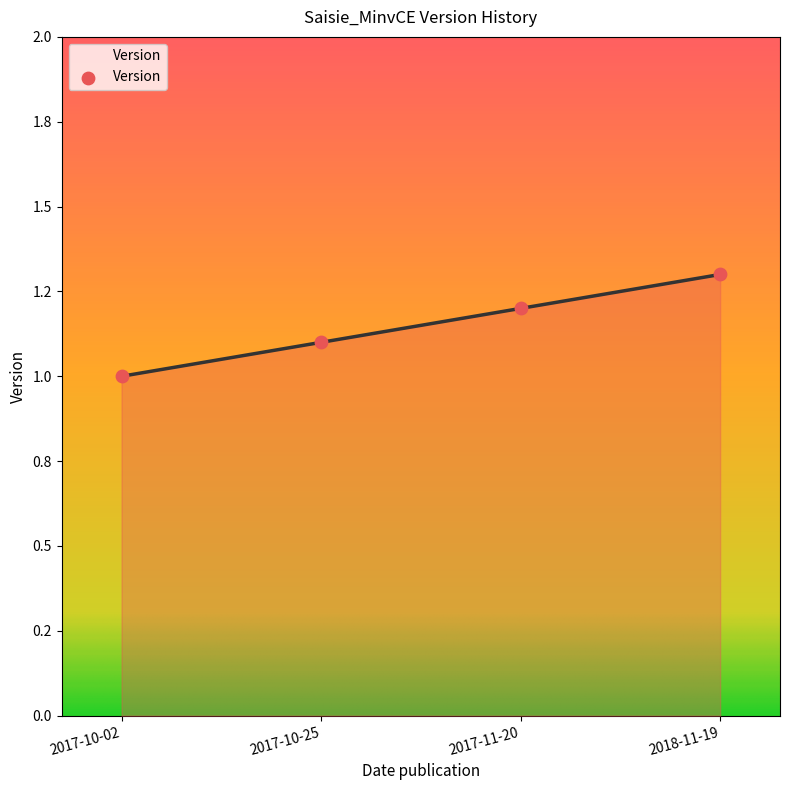

What is the change in value from 2017-10-25 to 2017-11-20?

+0.1